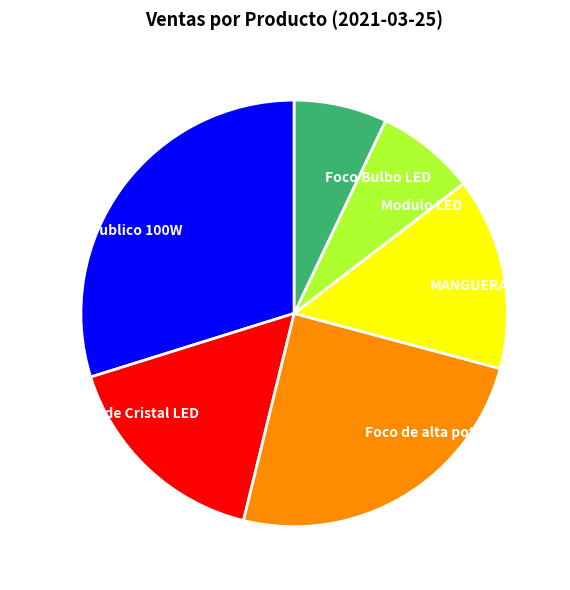

What is the ratio of the value at MANGUERA to the value at Modulo LED?

1.9